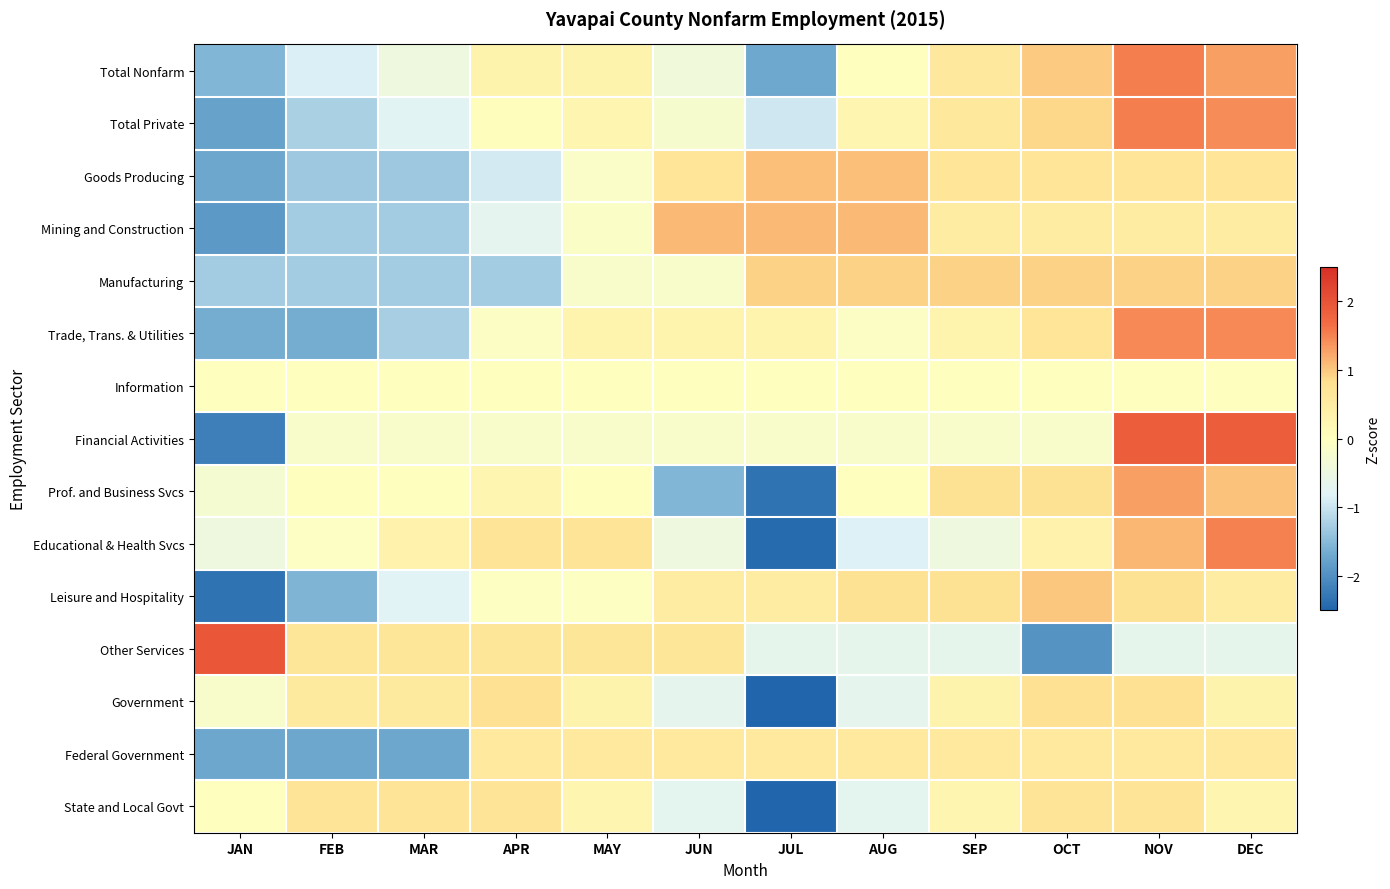

What is the difference between the highest and lowest values at NOV?

2.5